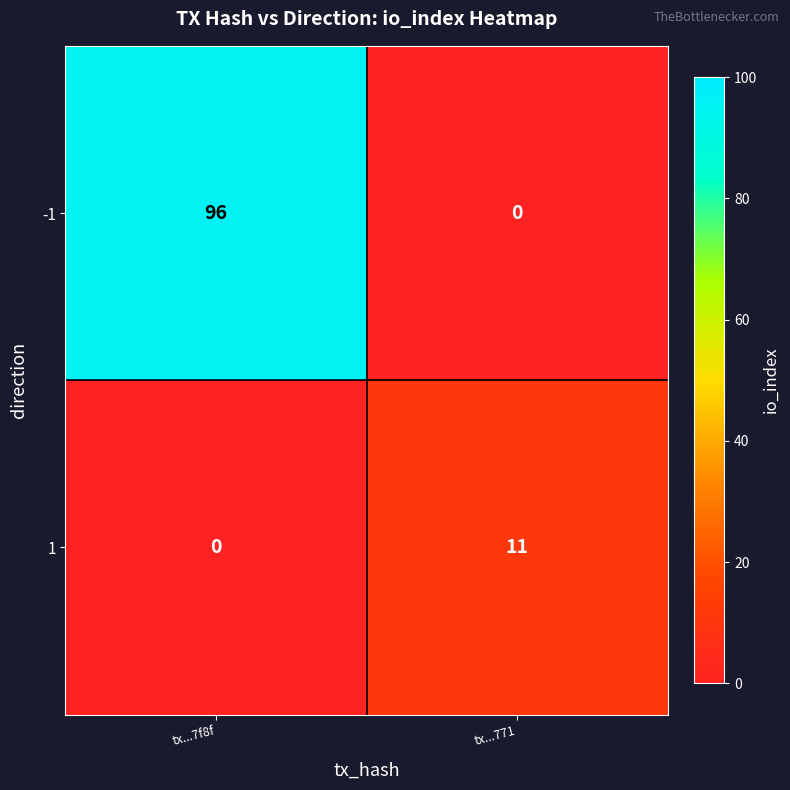

True or false: 1 has a value of 0 at tx...7f8f.

True